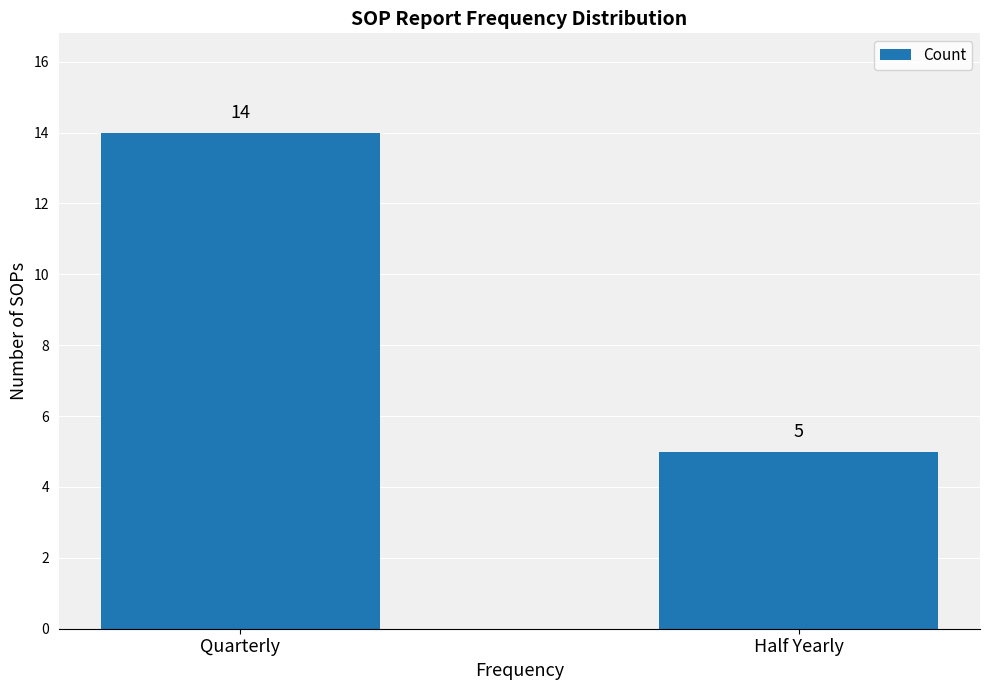

What position from the right is Half Yearly?

1